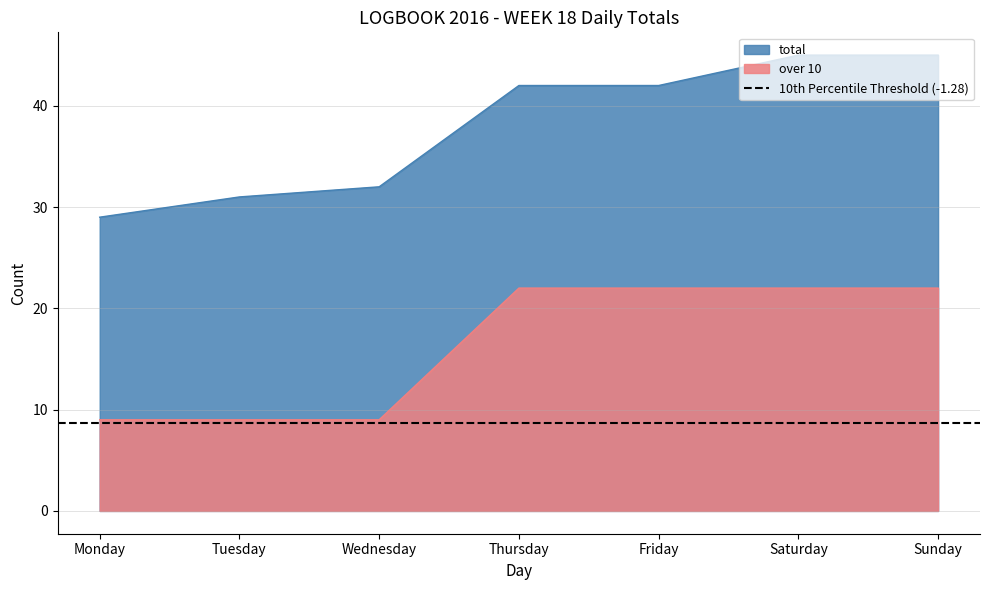

Which category has the highest value in the total series?

Saturday